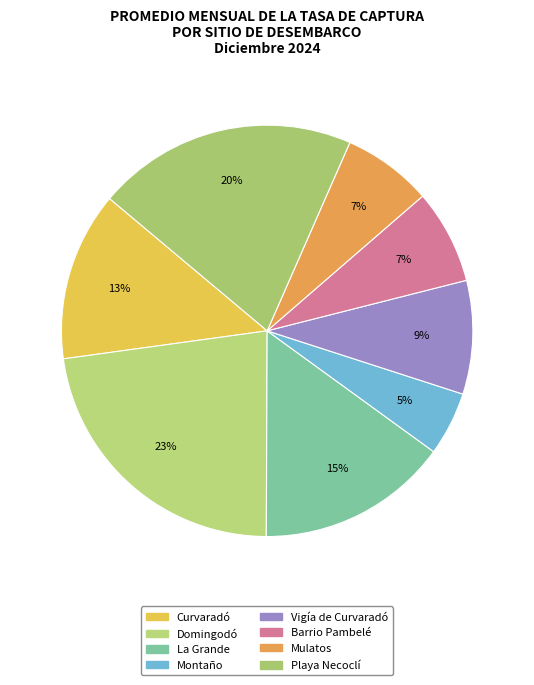

To the nearest percent, what is the difference between the largest and smallest slice percentages?

18%